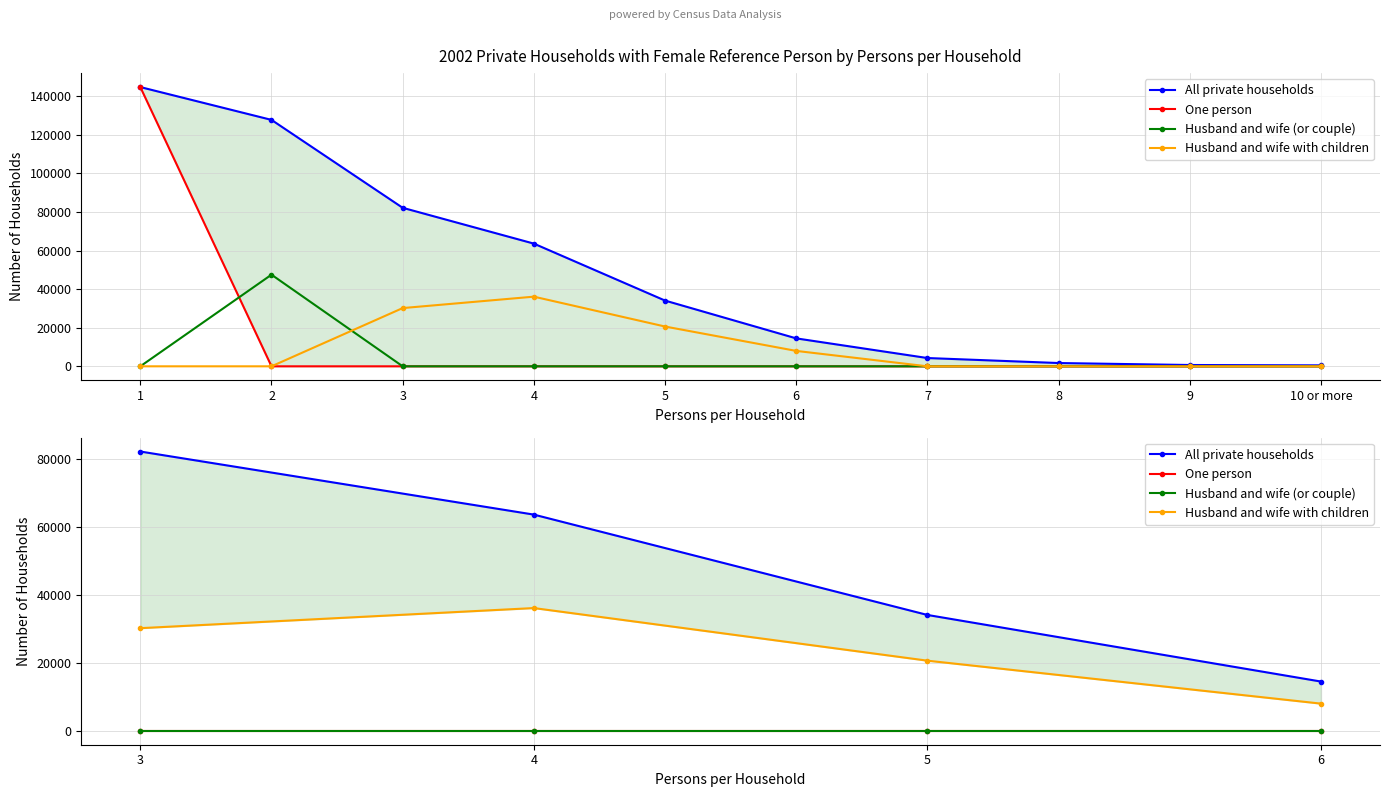

What is the value of the All private households point at the 3rd from the left?

34095